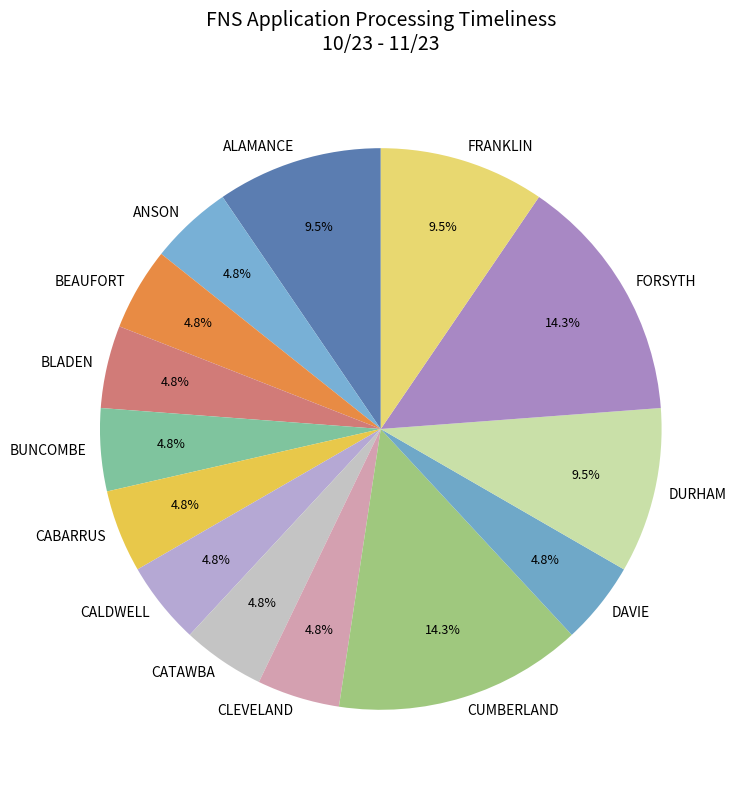

Does ALAMANCE account for over 50% of the chart?

No